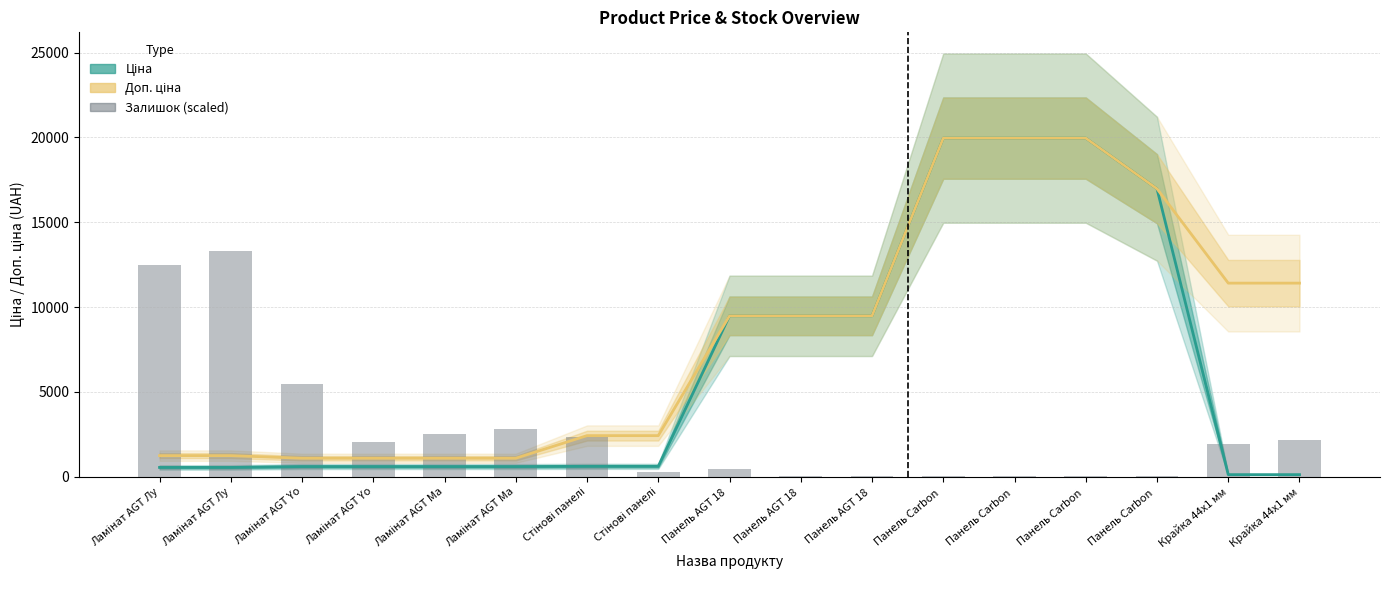

What is the sum of the Ціна values at Панель Carbon  and Ламінат AGT Лу?

20503.2